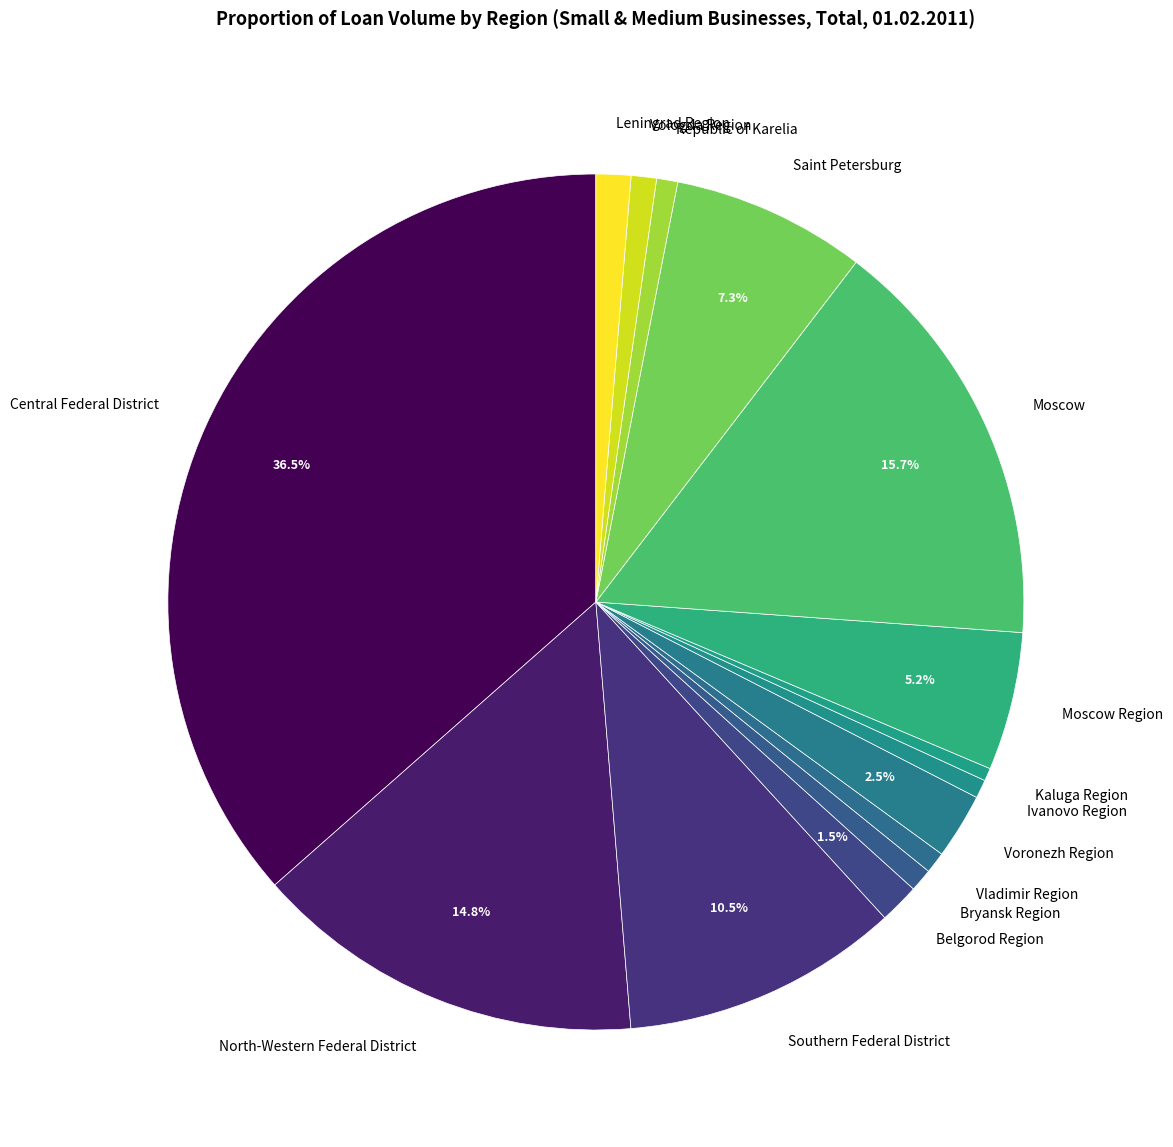

To the nearest percent, what is the difference between the North-Western Federal District and Vladimir Region slice percentages?

14%